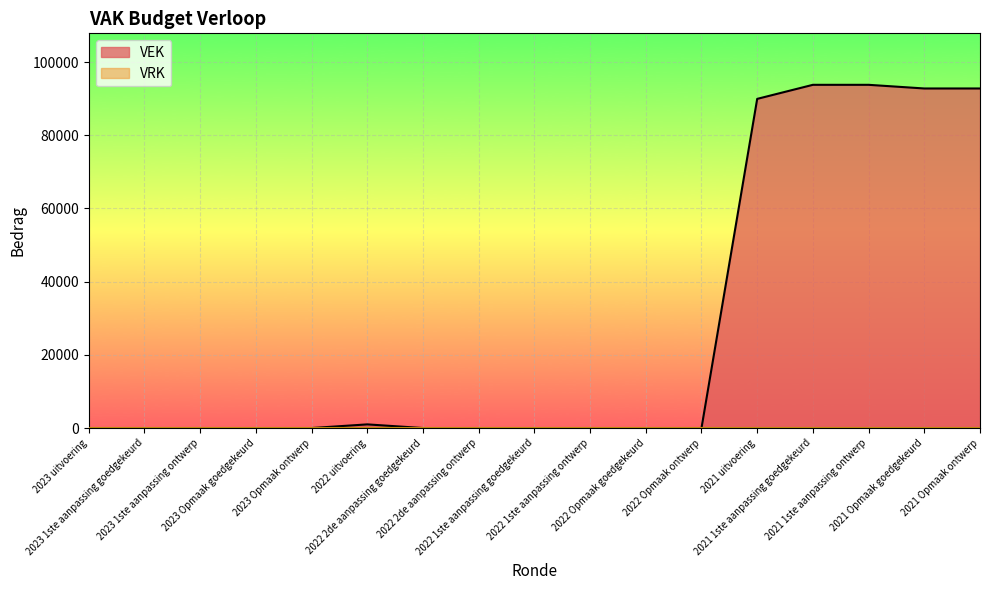

What is the value of the 17th point from the left?

92786